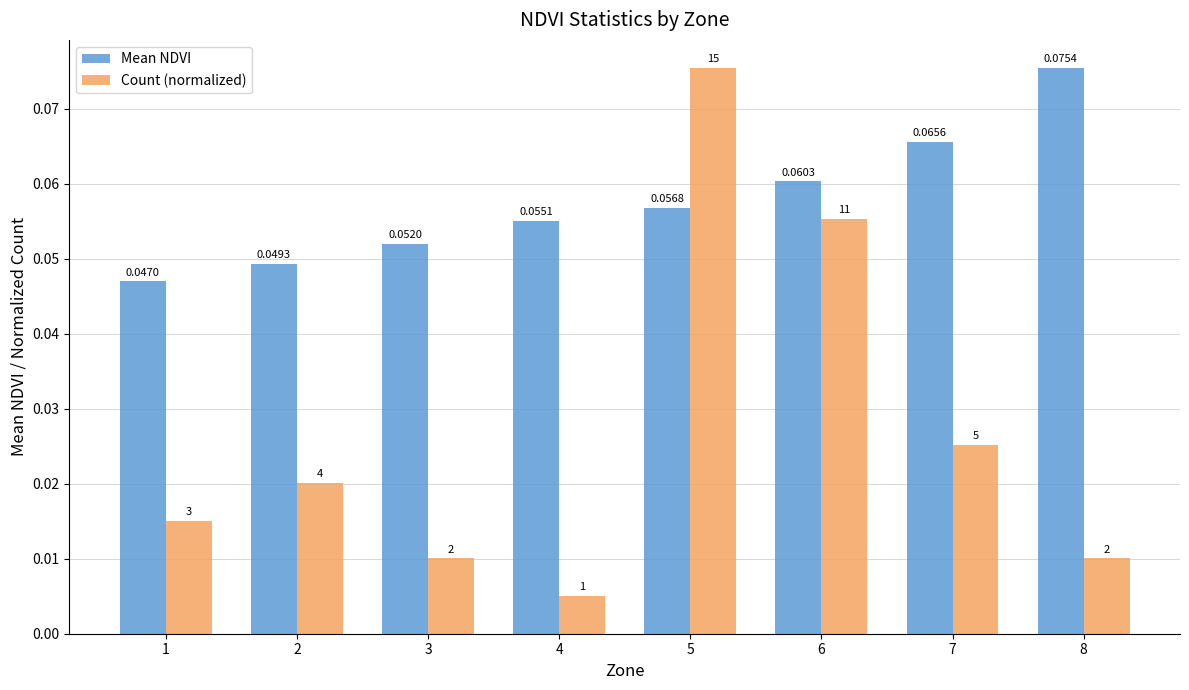

How many series are shown in this chart?

2